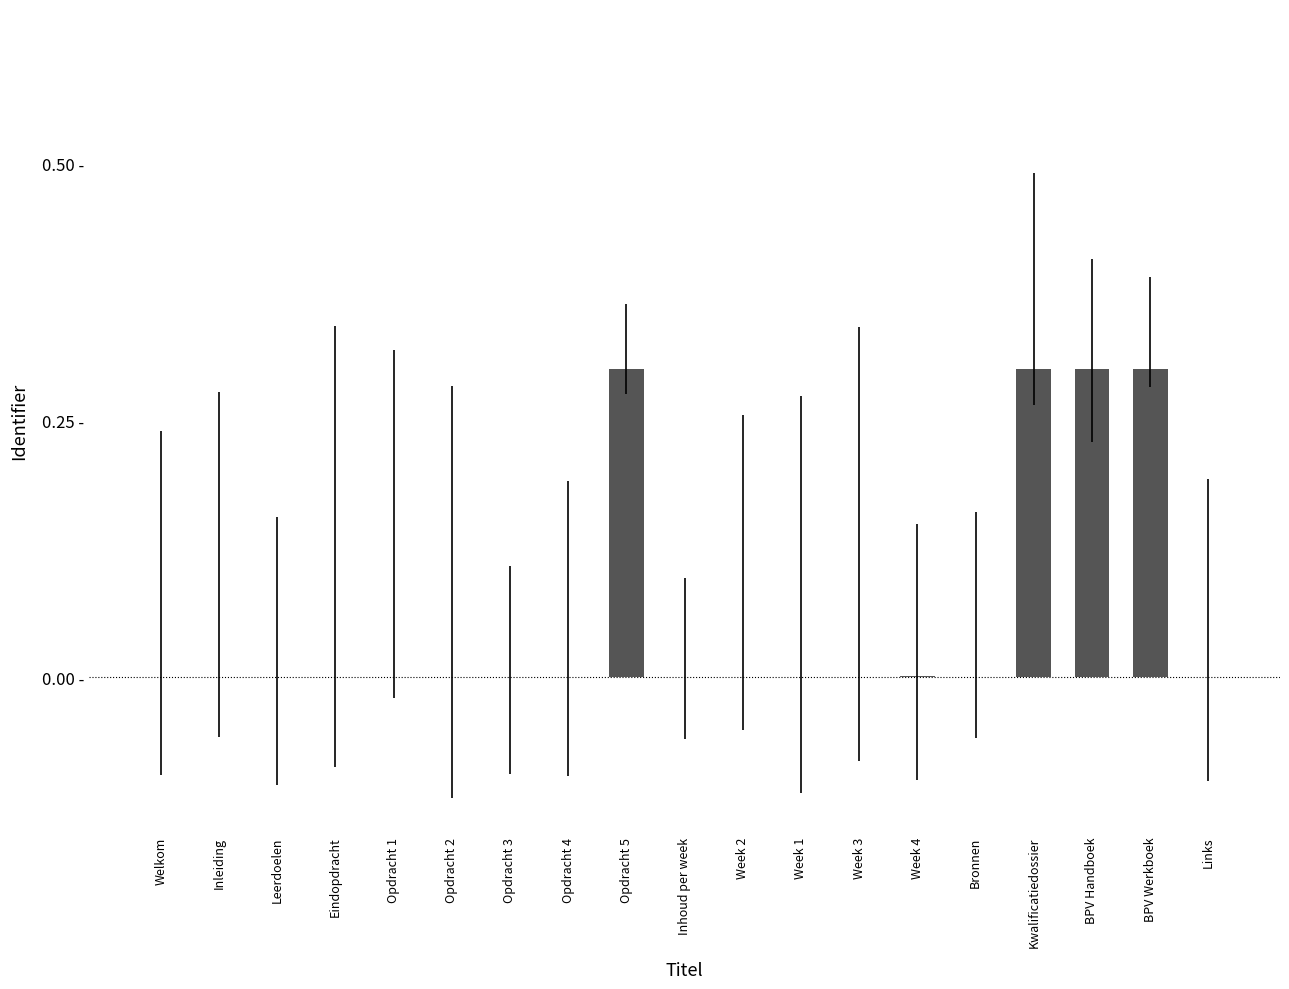

The chart shows a value of 0.0 at Leerdoelen. True or false?

True